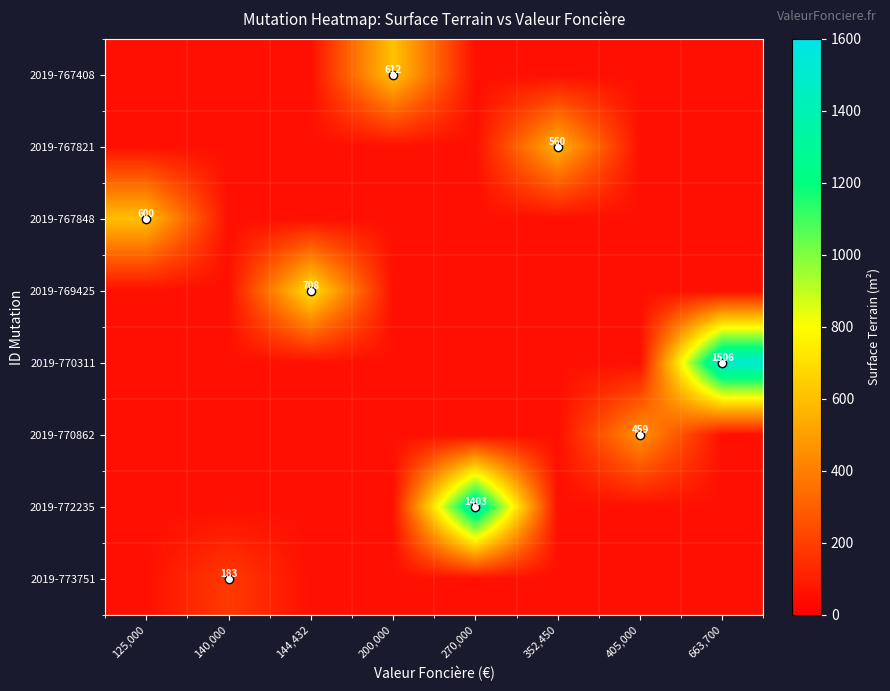

Is it true that 2019-770311 equals 1506 at 663,700?

True